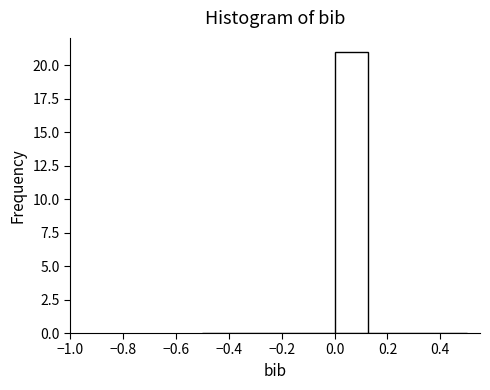

Reading left to right, transcribe this chart: for each bar, give the range it covers on the x-axis and its height. Neither the bar edges nor the heights are printed on the chart, so give them approximately, as read against the axes.

-0.500 to -0.375: 0
-0.375 to -0.250: 0
-0.250 to -0.125: 0
-0.125 to 0.000: 0
0.000 to 0.125: 21
0.125 to 0.250: 0
0.250 to 0.375: 0
0.375 to 0.500: 0